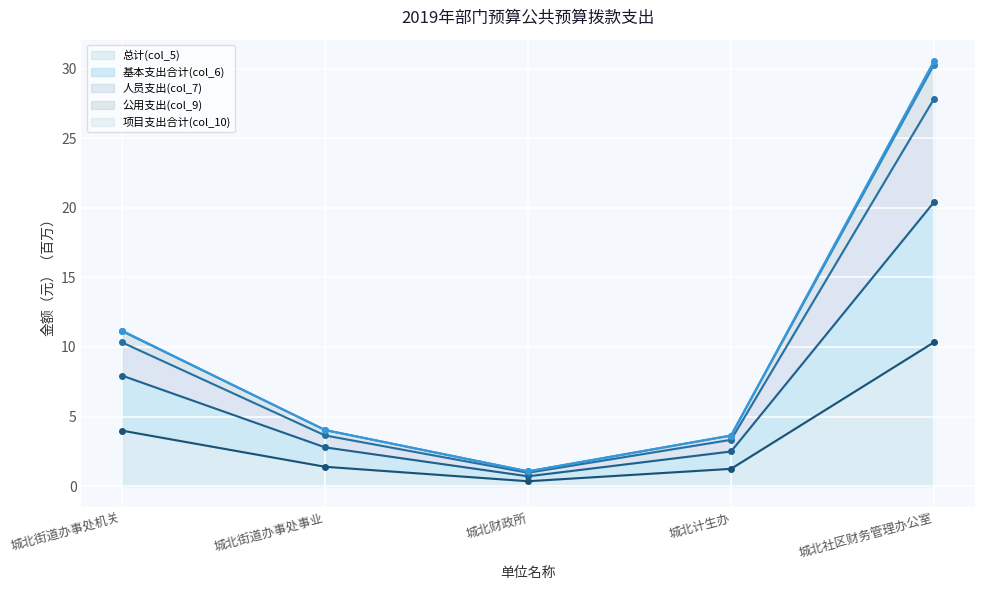

At which label does 总计(col_5) reach its peak?

城北社区财务管理办公室